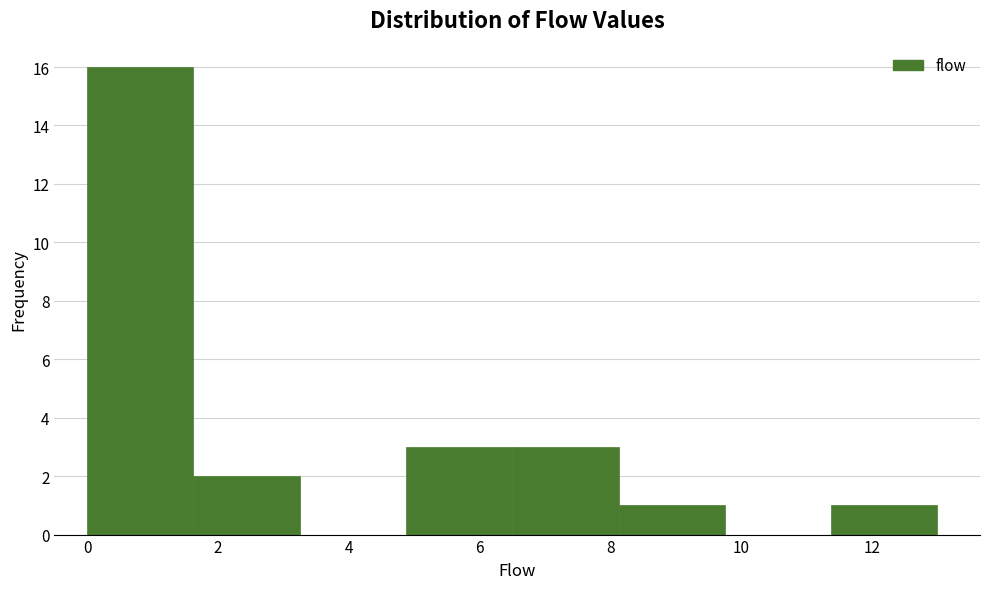

How tall is the bar that spans 4.8 to 6.6 on the x-axis? Neither the bar edges nor the heights are printed on the chart, so give them approximately, as read against the axes.

3